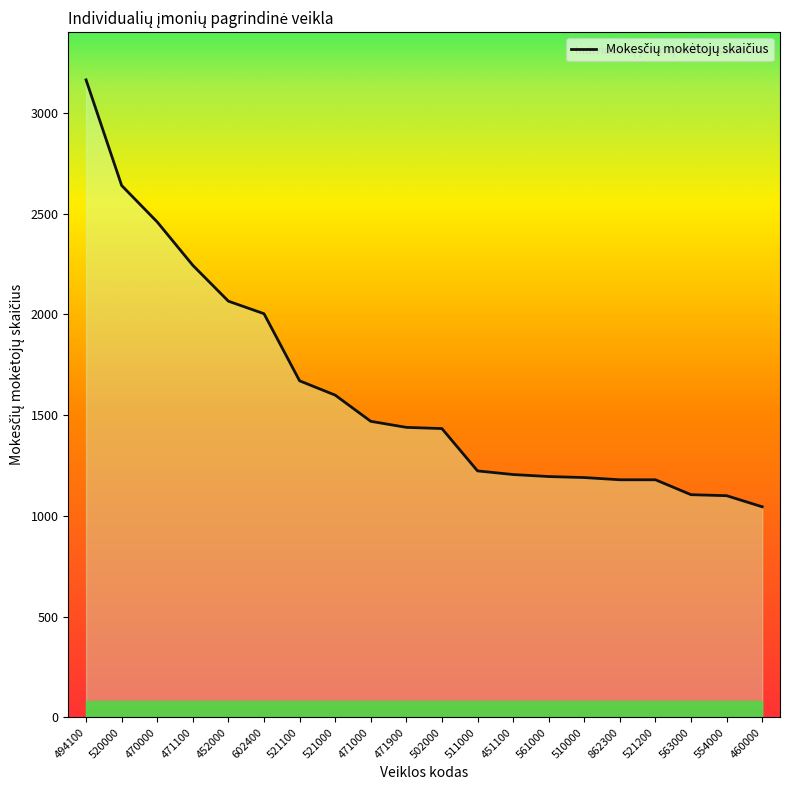

Does the chart have visible grid lines?

No